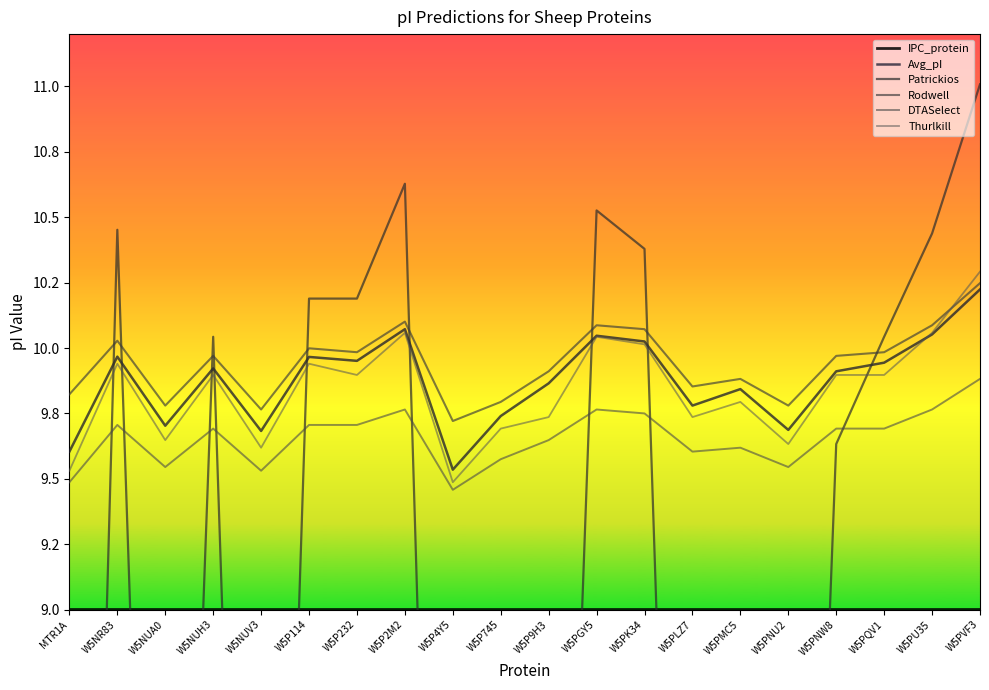

Which series has the largest range (max minus min)?

Patrickios